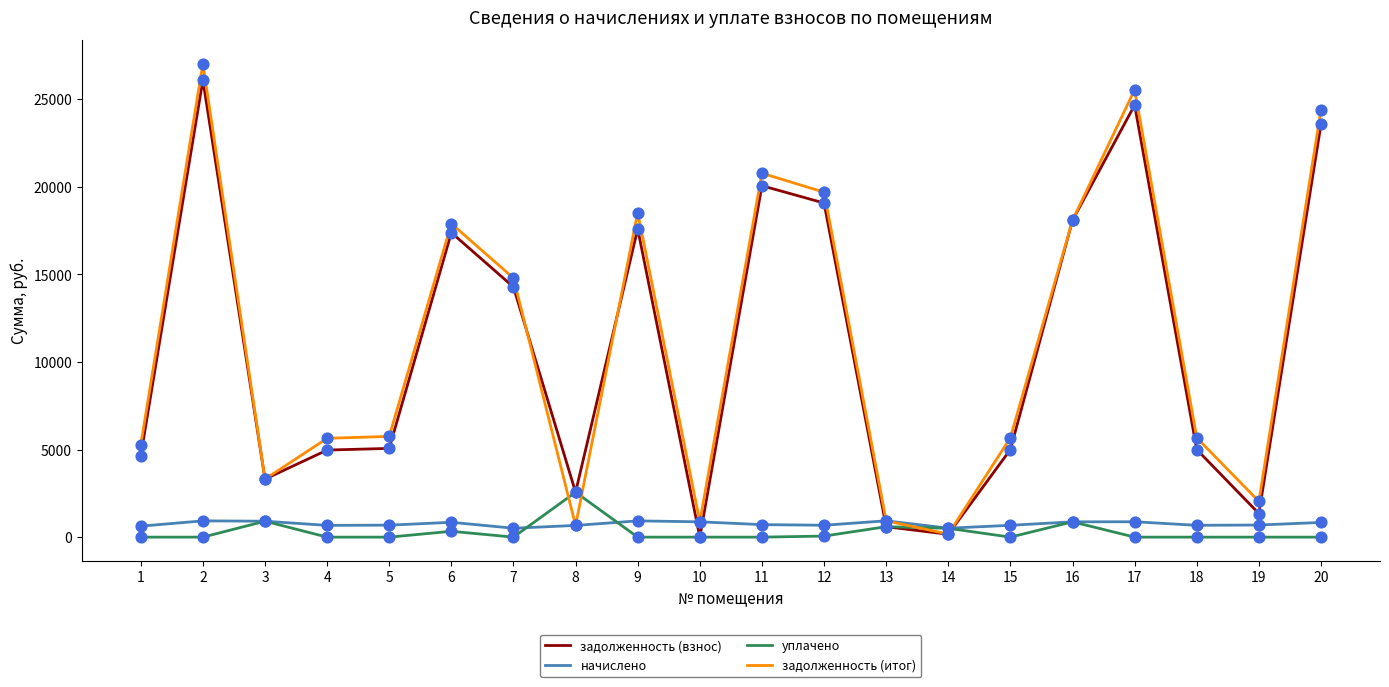

What are all the series names shown in the legend?

задолженность (взнос), начислено, уплачено, задолженность (итог)